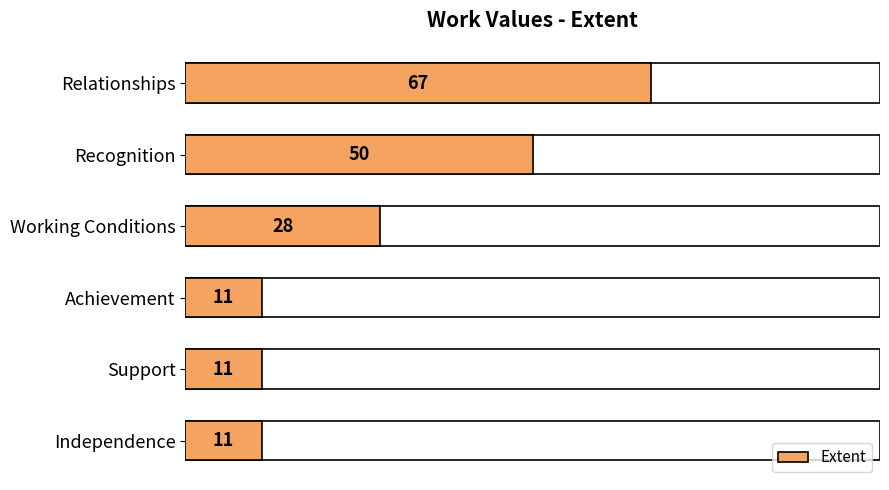

What is the smallest value displayed?

11